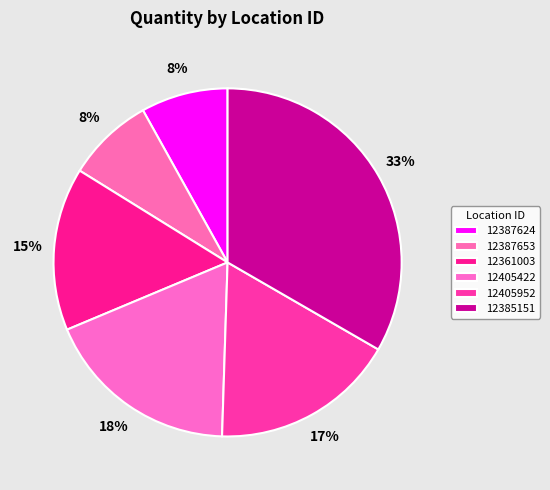

Do 12405422 and 12385151 together represent more than half of the pie?

Yes